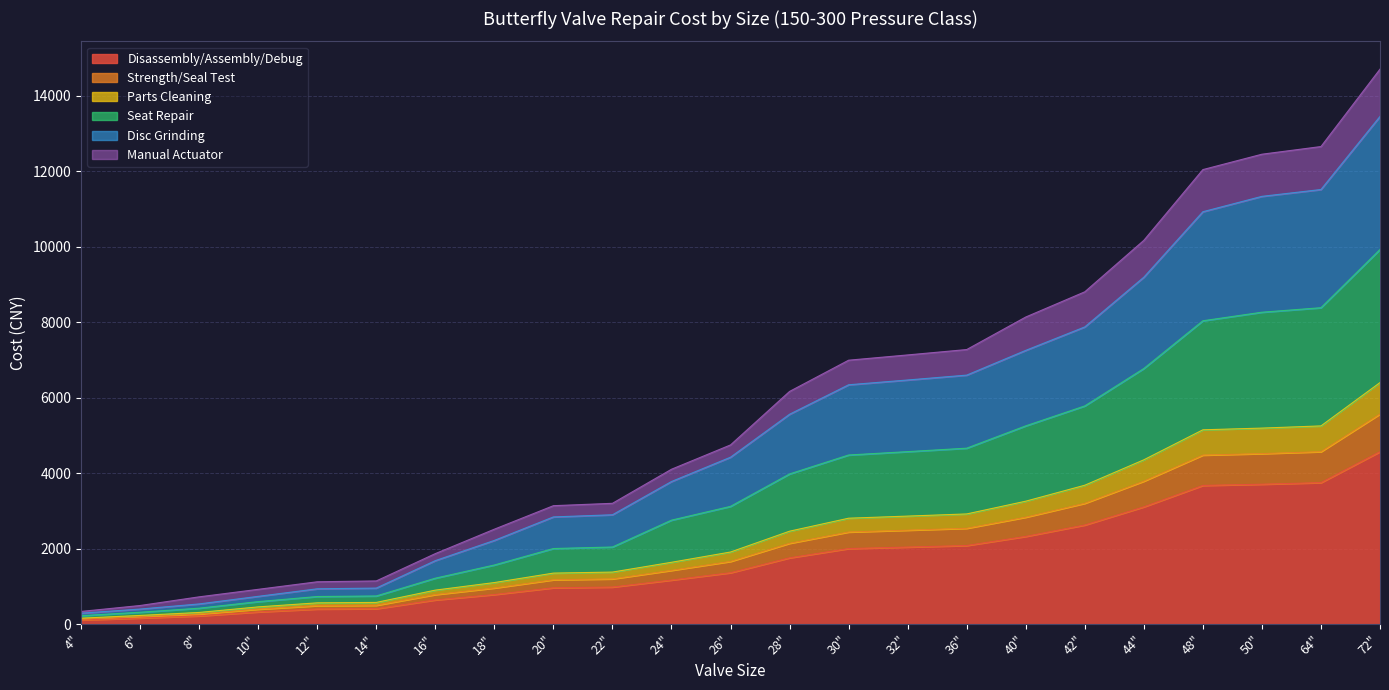

Which category has the highest value in the Disassembly/Assembly/Debug series?

72"